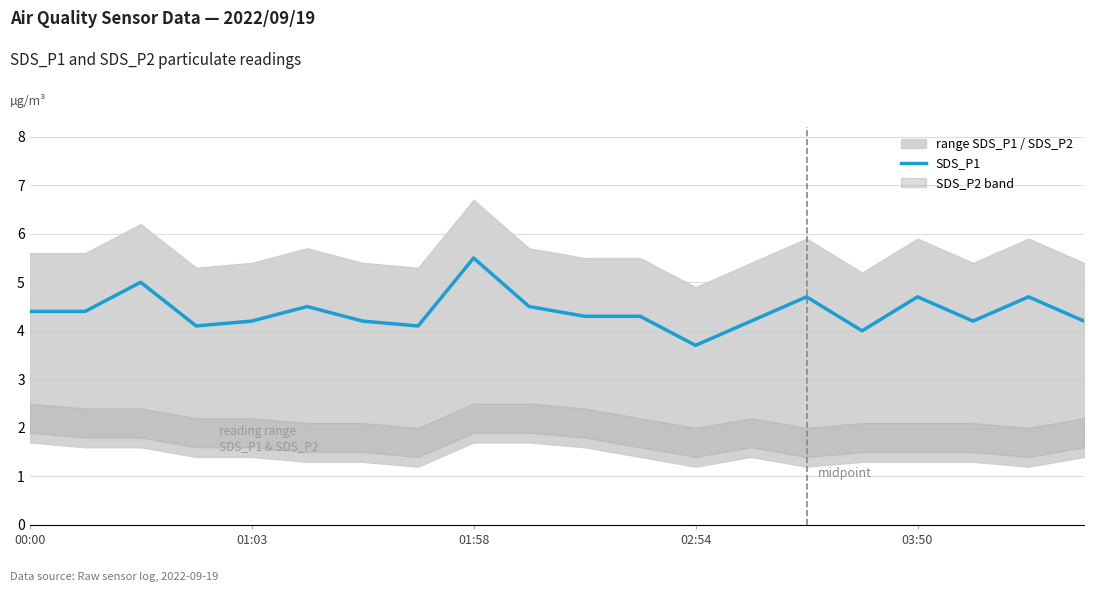

At which label does SDS_P1 reach its minimum?

02:54